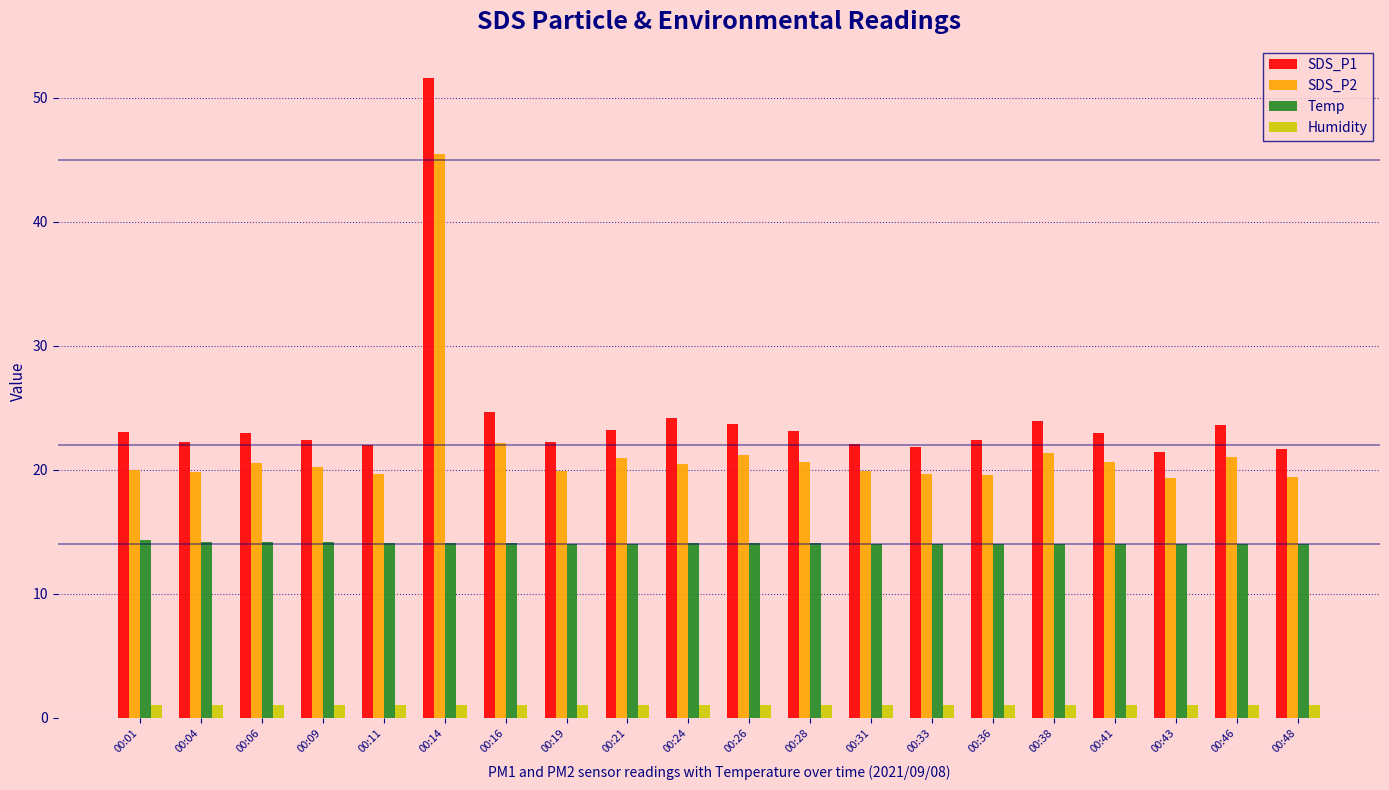

What is the value of the Humidity bar at the 13th from the left?

1.0